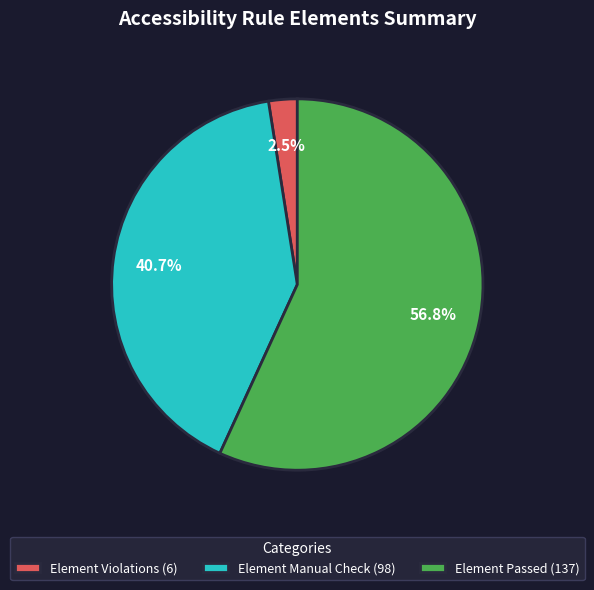

Between Element Violations (6) and Element Passed (137), which is larger?

Element Passed (137)